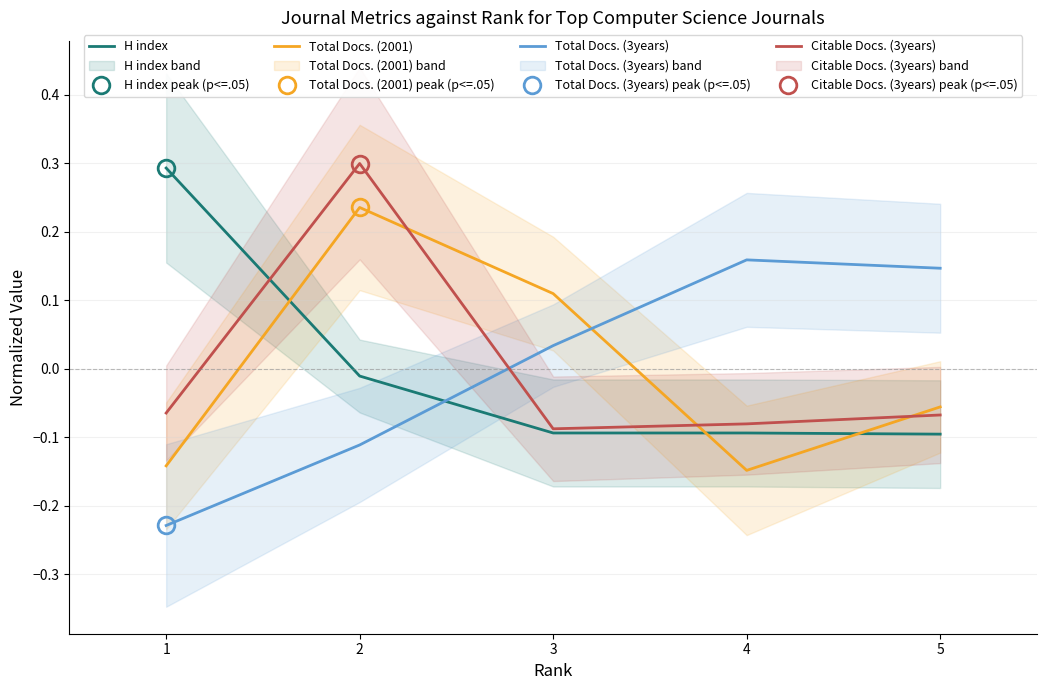

Which series has the widest spread of values?

H index